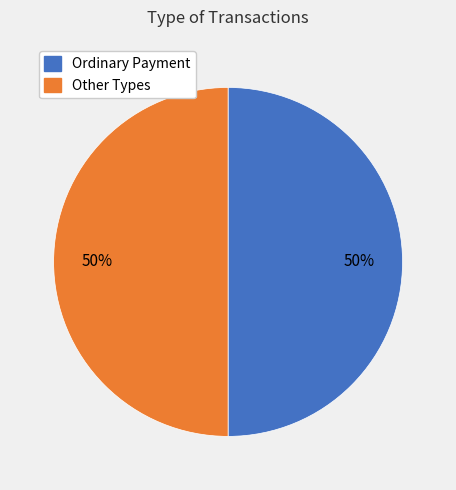

Combined, do Other Types and Ordinary Payment account for over 50%?

Yes